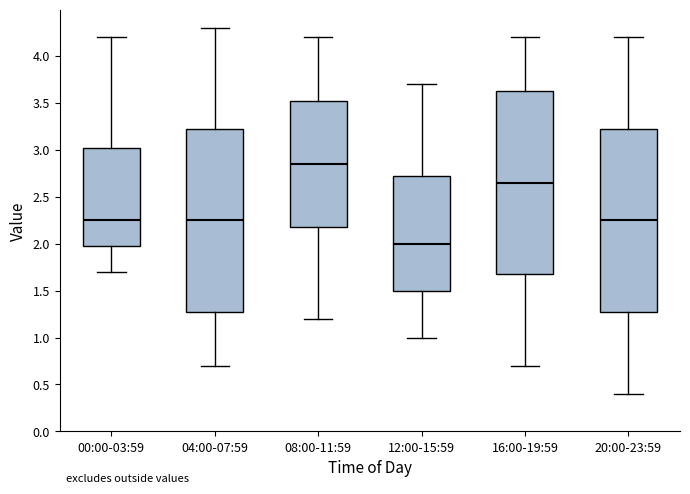

Where does the upper whisker of the box for 12:00-15:59 end on the y-axis? The values are not printed on the chart, so give them approximately, as read against the axis.

3.70